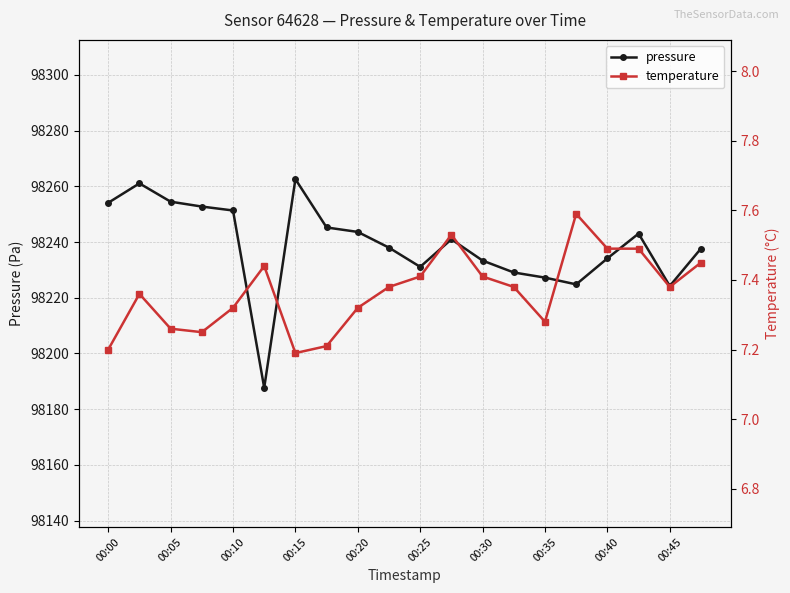

True or false: pressure has more than 0 interior local peaks.

True